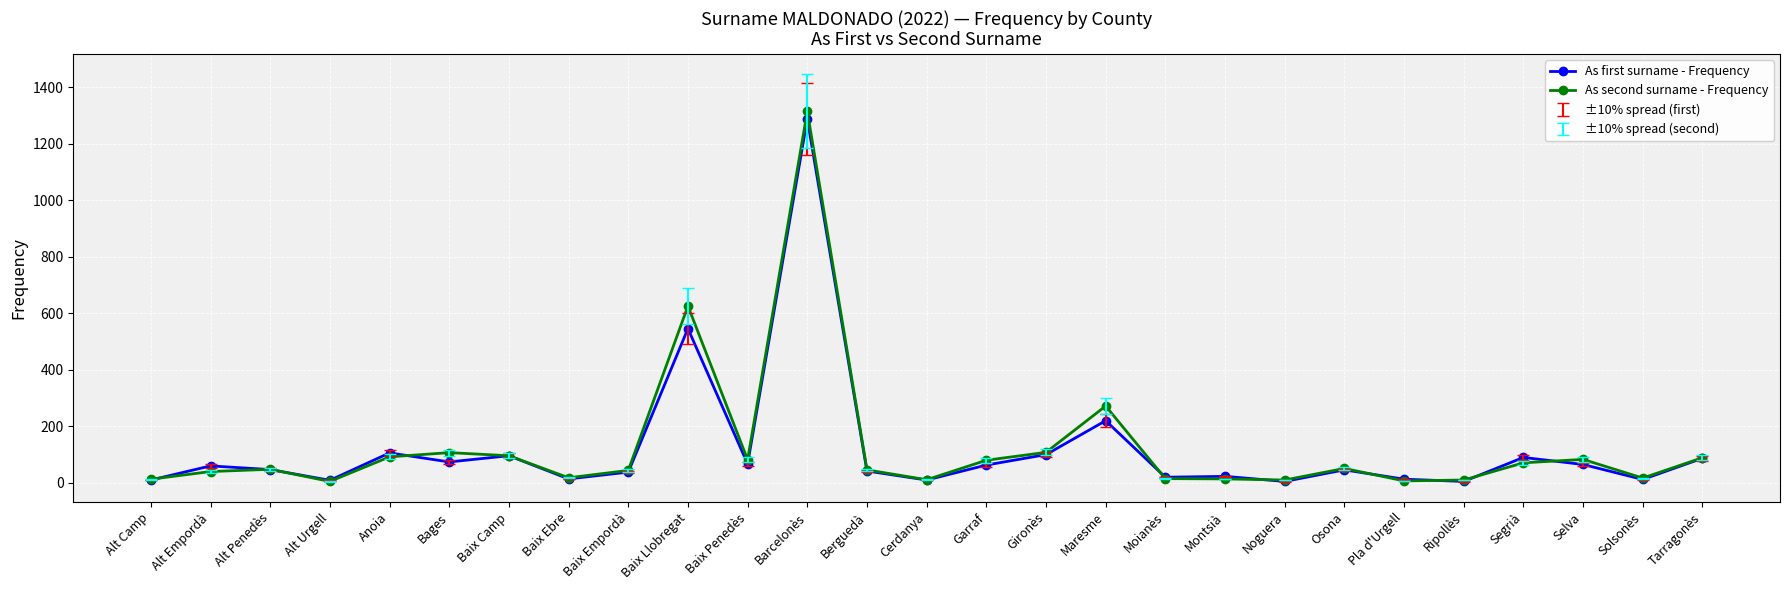

Rank the series by their maximum value, from highest to lowest.

As second surname - Frequency, As first surname - Frequency